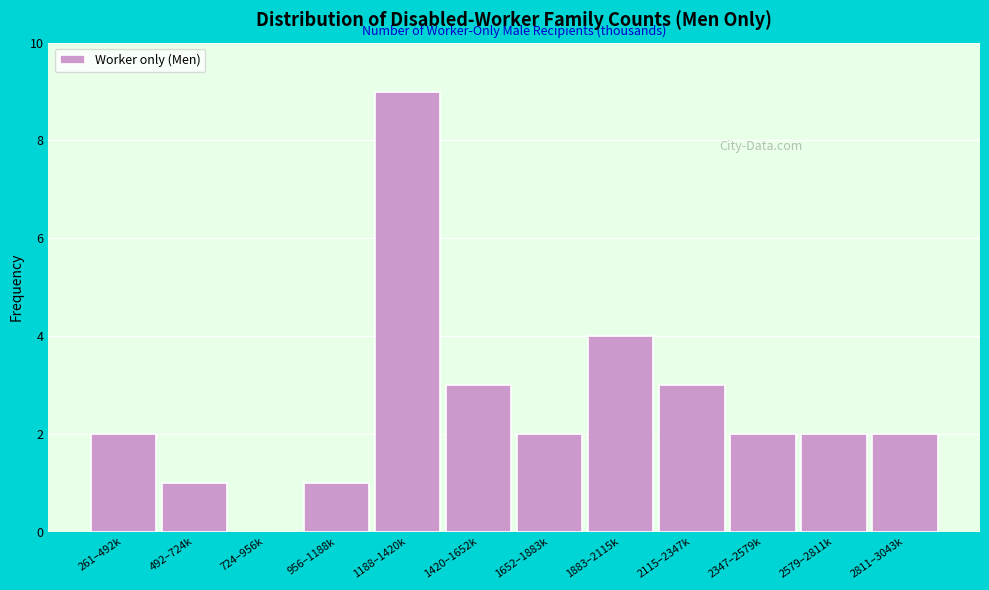

Reading right to left, extract all data points from this chart.

2811–3043k=2	2579–2811k=2	2347–2579k=2	2115–2347k=3	1883–2115k=4	1652–1883k=2	1420–1652k=3	1188–1420k=9	956–1188k=1	724–956k=0	492–724k=1	261–492k=2